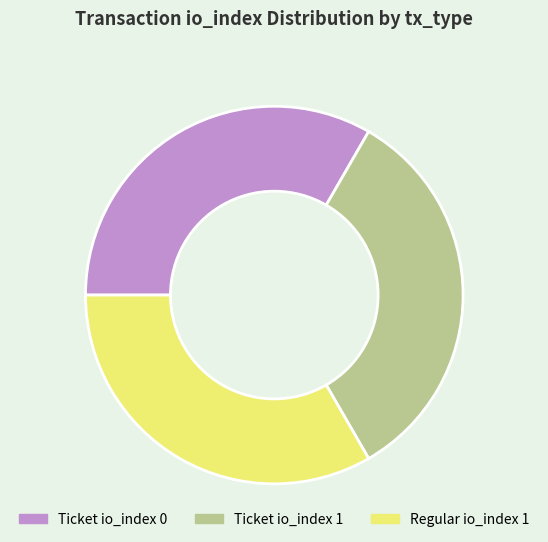

Is there a majority slice in this chart?

No